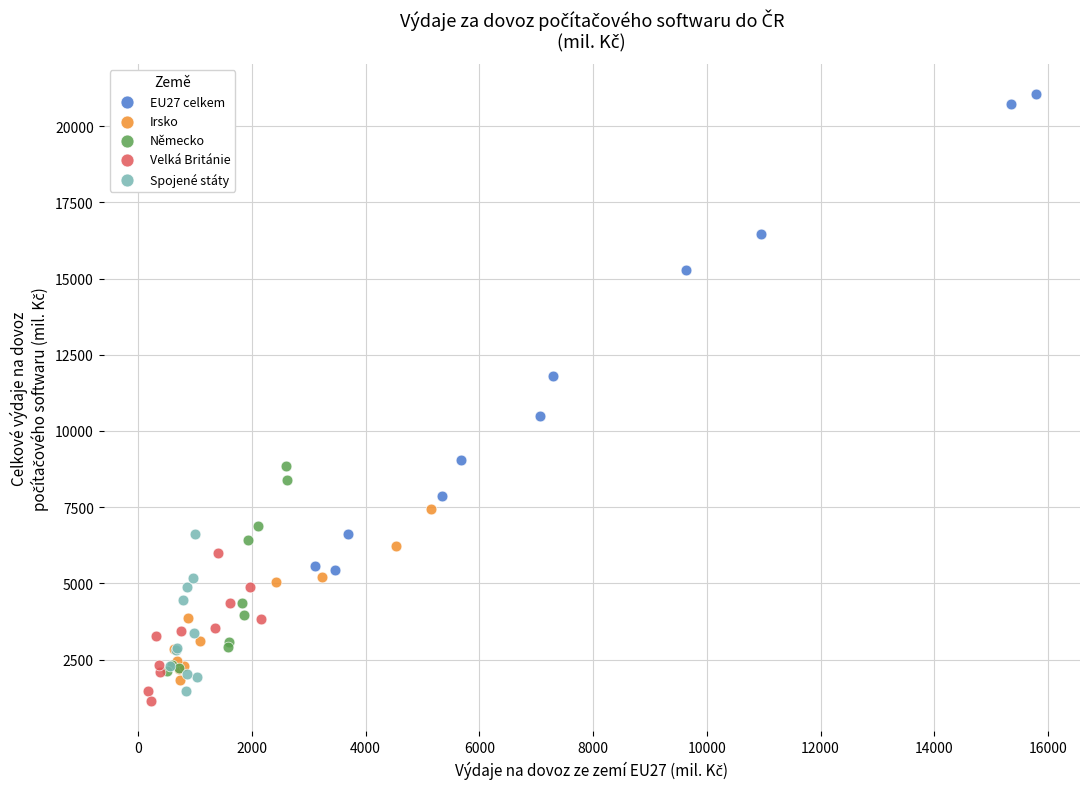

What are all the series names shown in the legend?

EU27 celkem, Irsko, Německo, Velká Británie, Spojené státy